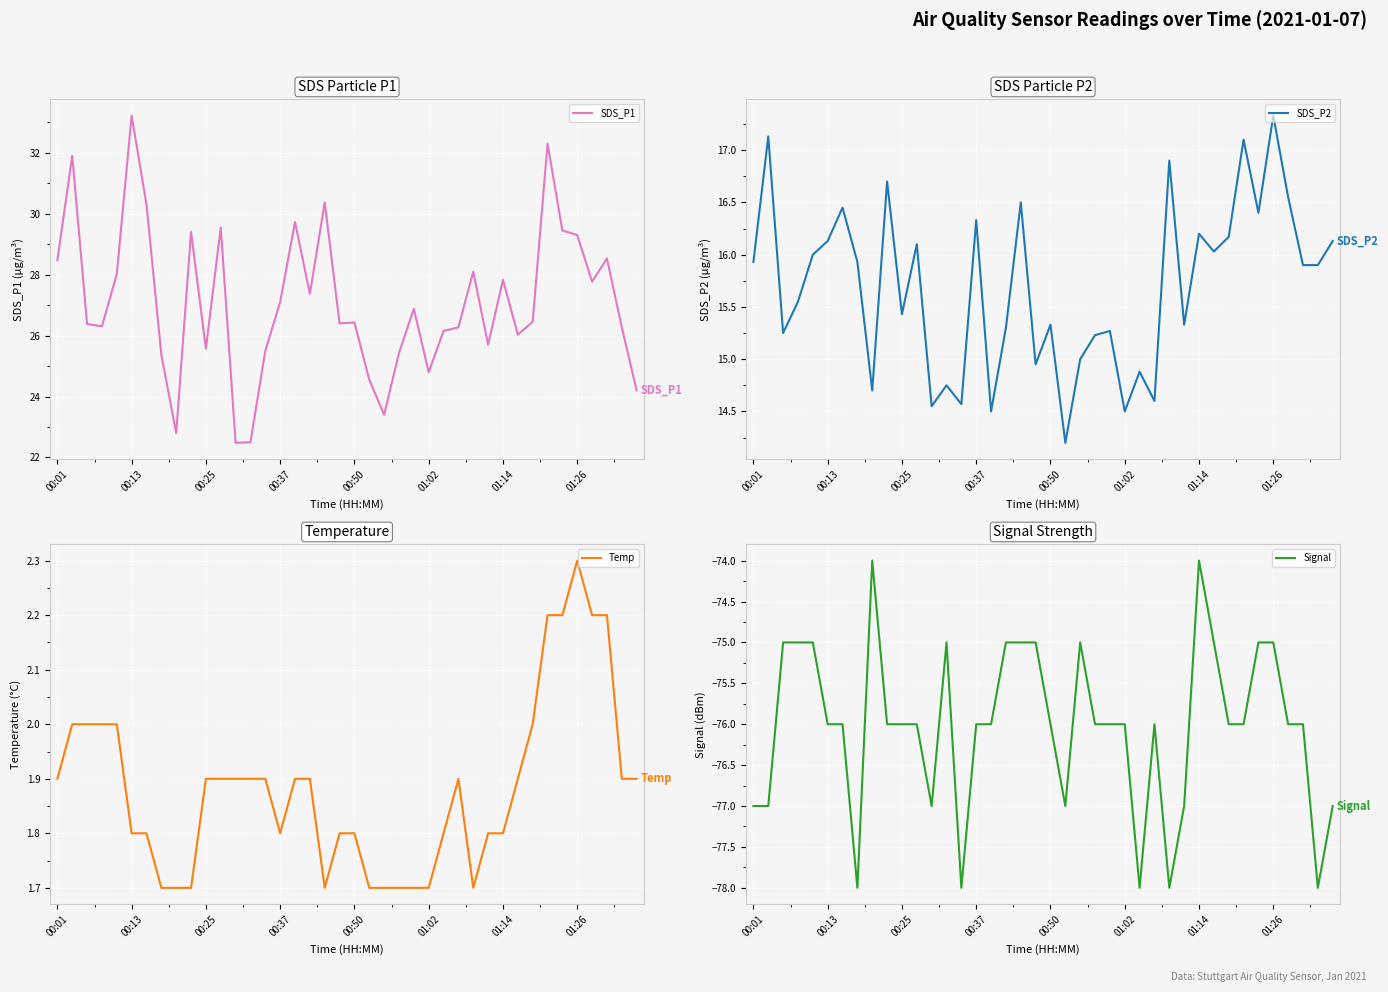

True or false: Temp and Signal cross at least once.

False